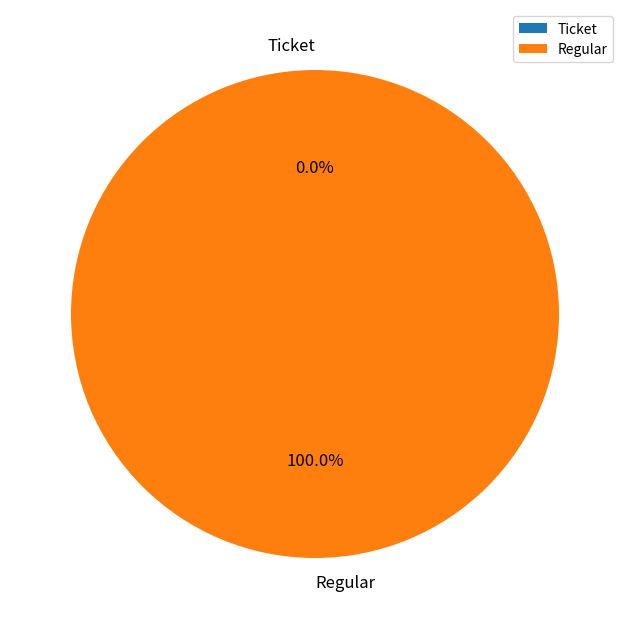

What is the largest slice in the pie chart?

Regular